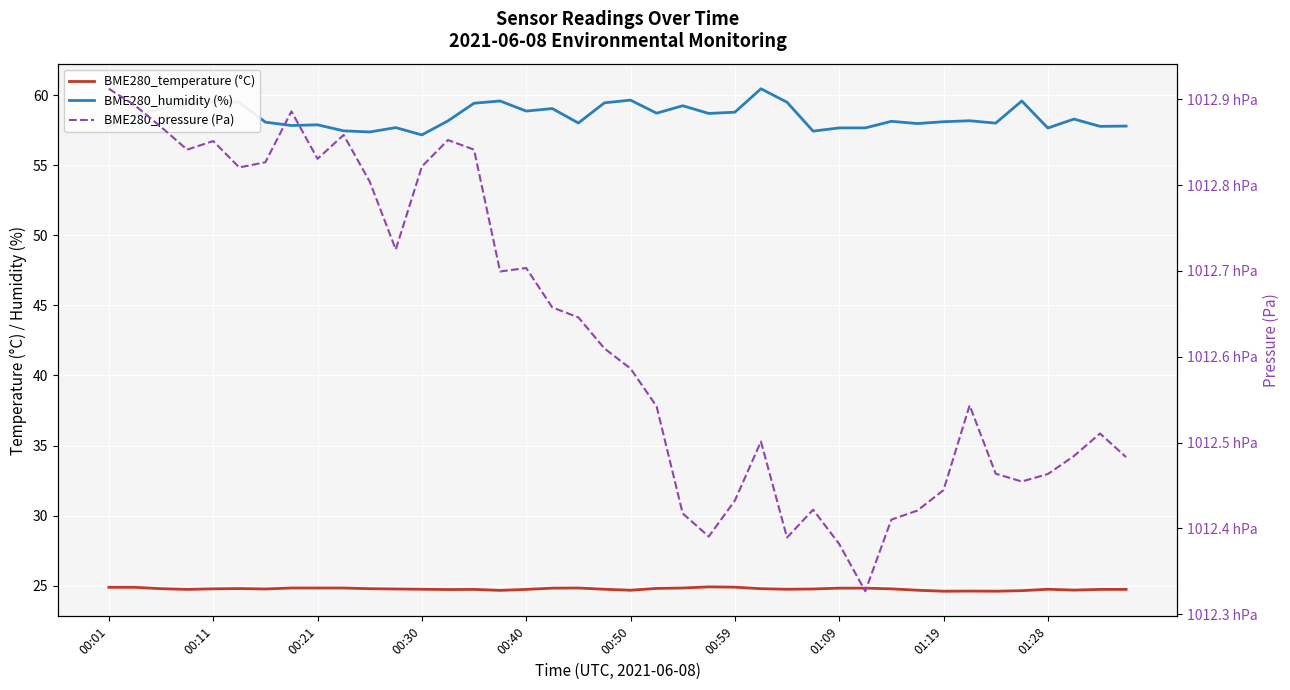

Reading left to right, extract all data points from this chart.

BME280_temperature (°C): 24.9	24.9	24.8	24.7	24.8	24.8	24.8	24.8	24.8	24.8	24.8	24.8	24.8	24.7	24.7	24.7	24.7	24.8	24.8	24.8	24.7	24.8	24.8	24.9	24.9	24.8	24.8	24.8	24.8	24.8	24.8	24.7	24.6	24.6	24.6	24.6	24.8	24.7	24.7	24.7
BME280_humidity (%): 57.8	58.6	59.0	59.4	59.6	59.5	58.1	57.8	57.9	57.5	57.4	57.7	57.2	58.2	59.4	59.6	58.9	59.0	58.0	59.5	59.6	58.7	59.2	58.7	58.8	60.5	59.5	57.4	57.7	57.7	58.1	58.0	58.1	58.2	58.0	59.6	57.6	58.3	57.8	57.8
BME280_pressure (Pa): 101291.2	101289.3	101286.8	101284.1	101285.1	101282.1	101282.7	101288.6	101283.1	101285.8	101280.4	101272.5	101282.2	101285.2	101284.1	101269.9	101270.3	101265.8	101264.6	101261.0	101258.6	101254.2	101241.8	101239.1	101243.2	101250.1	101238.9	101242.2	101238.2	101232.7	101241.0	101242.1	101244.5	101254.3	101246.4	101245.5	101246.3	101248.4	101251.1	101248.3